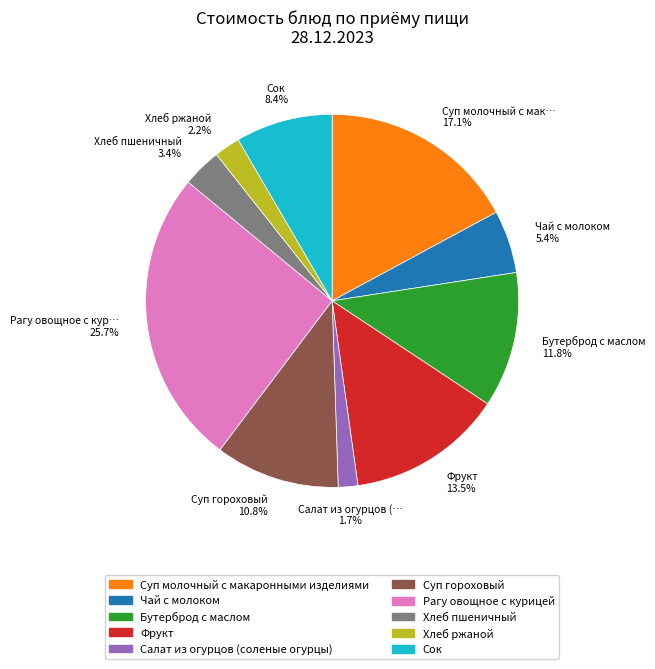

Do Сок and Бутерброд с маслом together represent more than half of the pie?

No